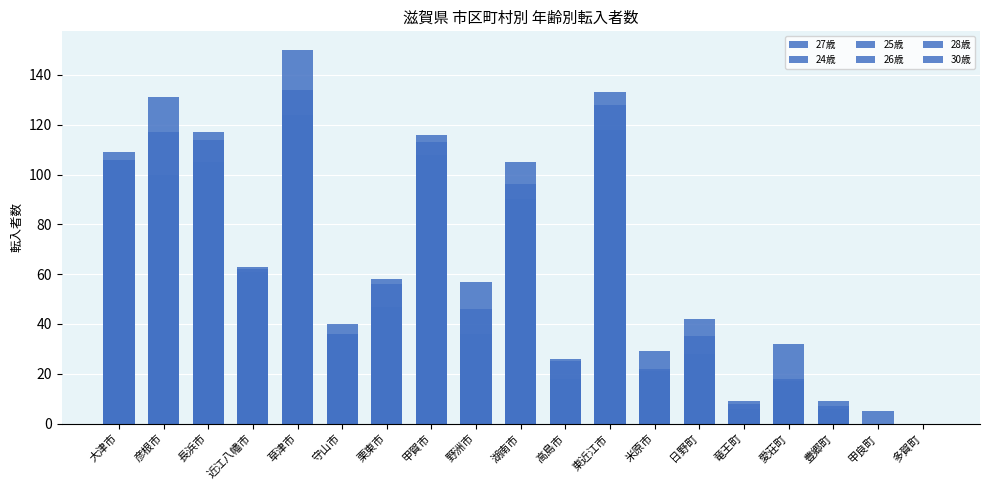

What is the sum of all 28歳 values?

940